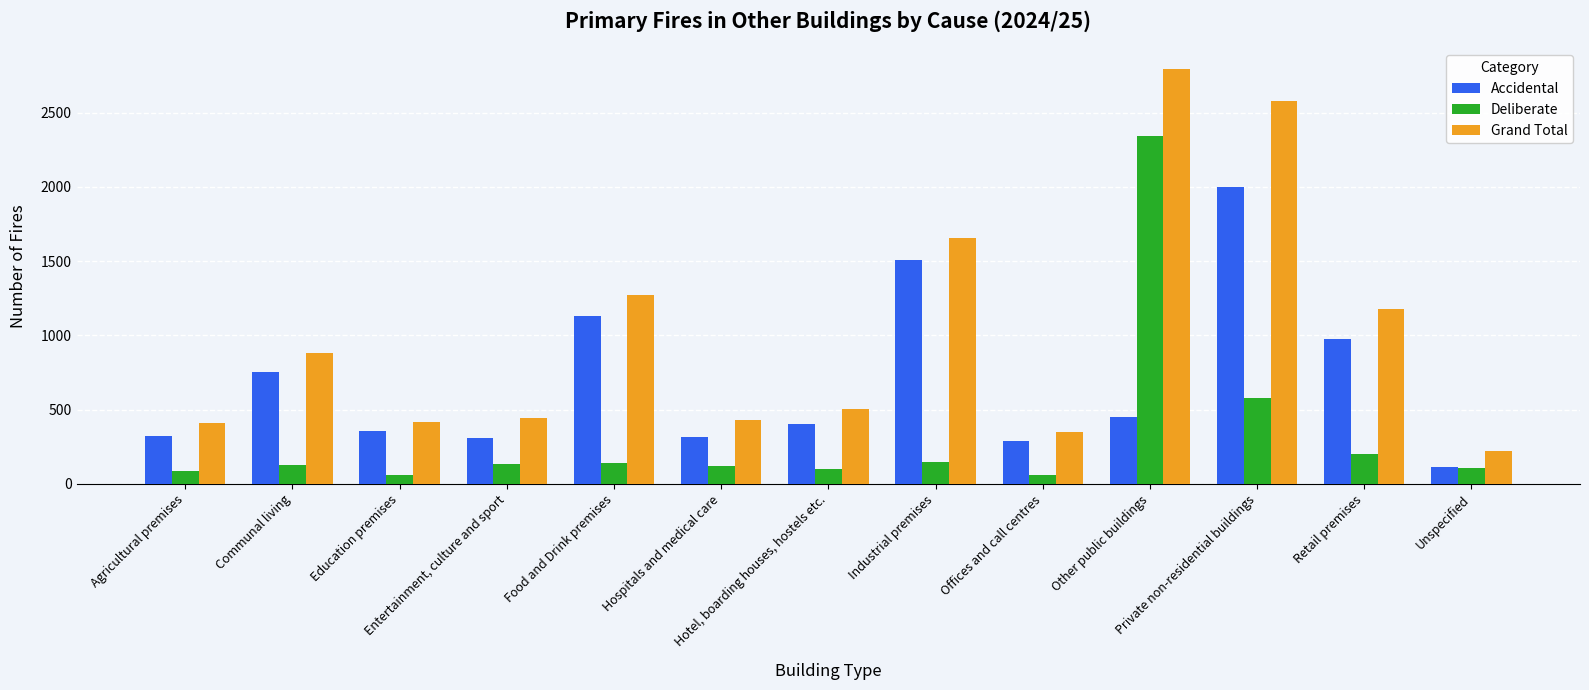

What is the sum of all Deliberate values?

4220